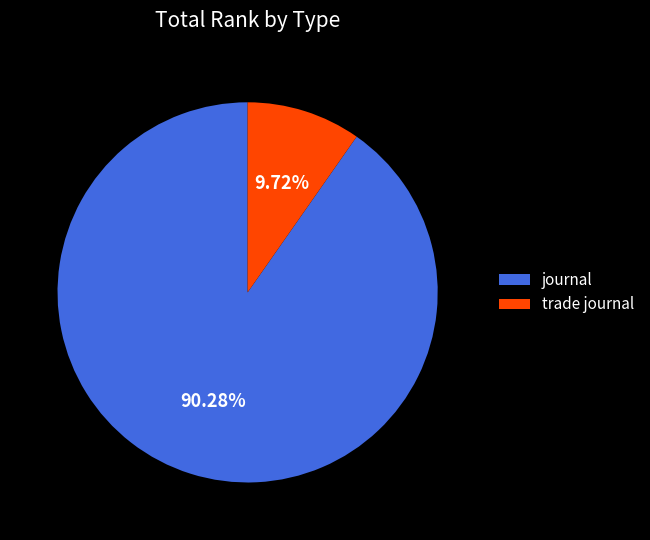

Approximately how many times larger is the value at journal compared to trade journal?

9.3